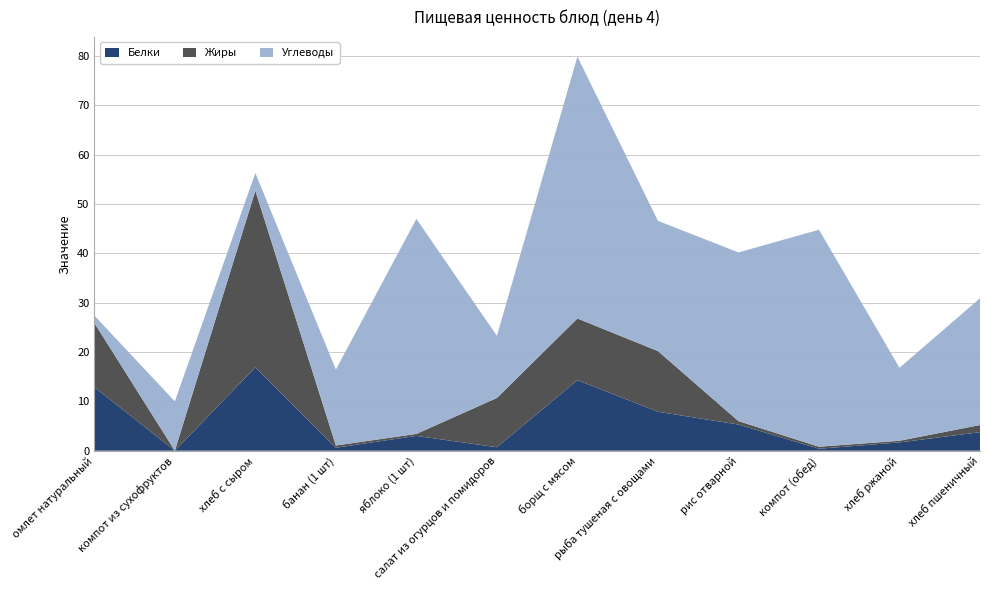

At which category is the sum across all series the highest?

борщ с мясом